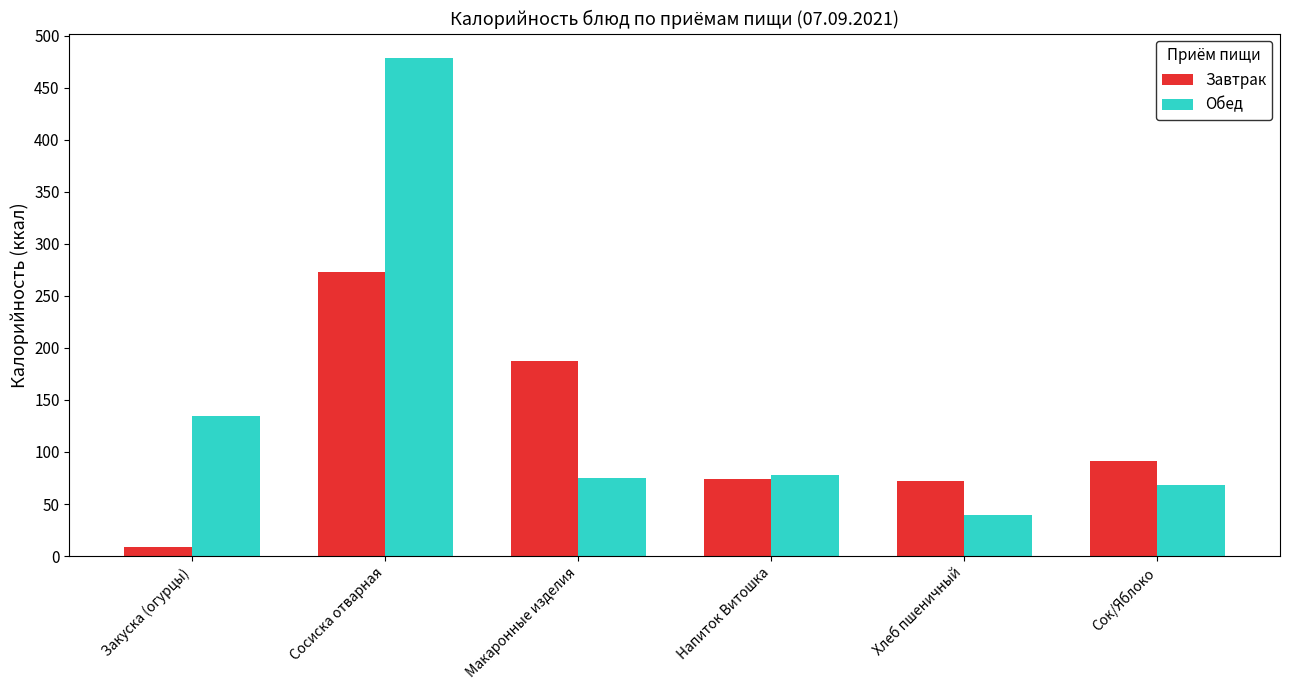

How many categories are shown in the chart?

6